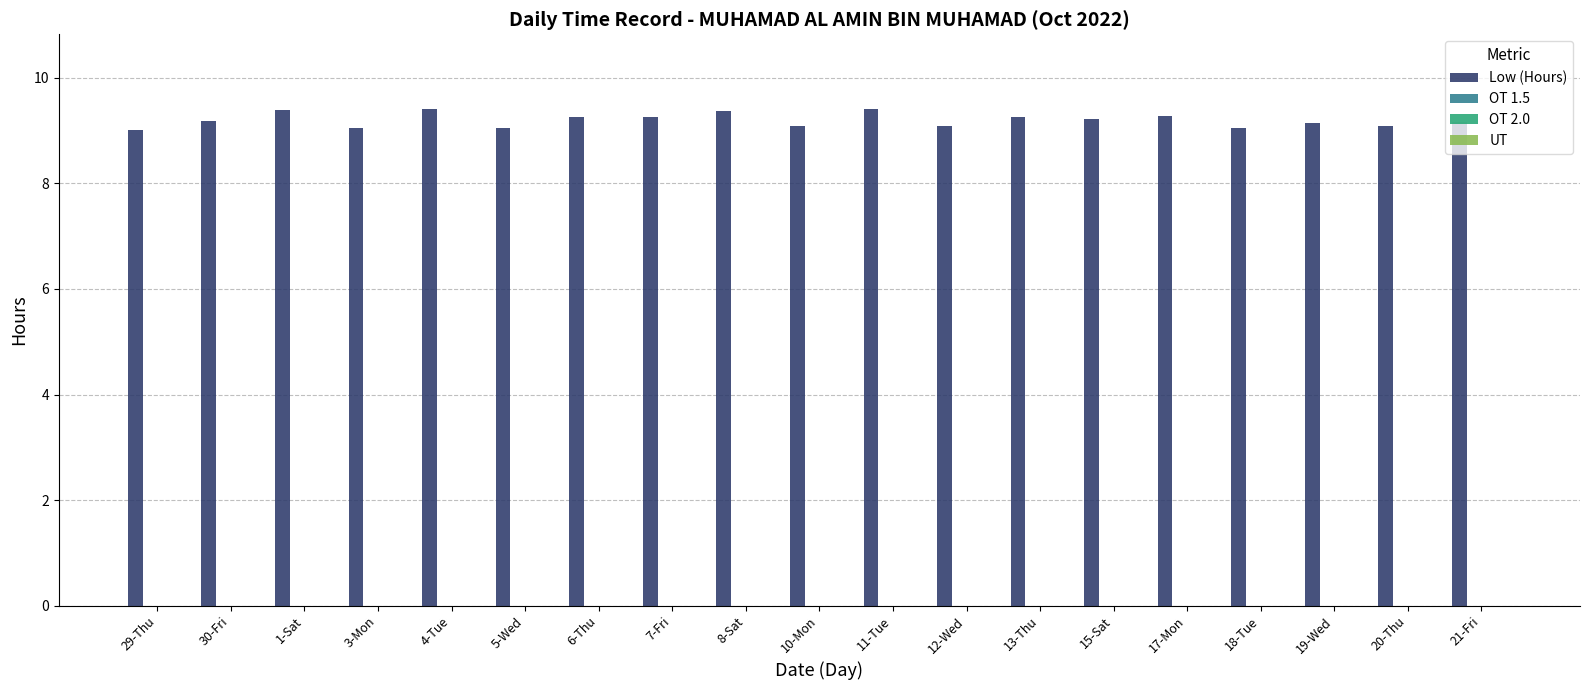

What is the value of the 10th bar from the left?

9.1